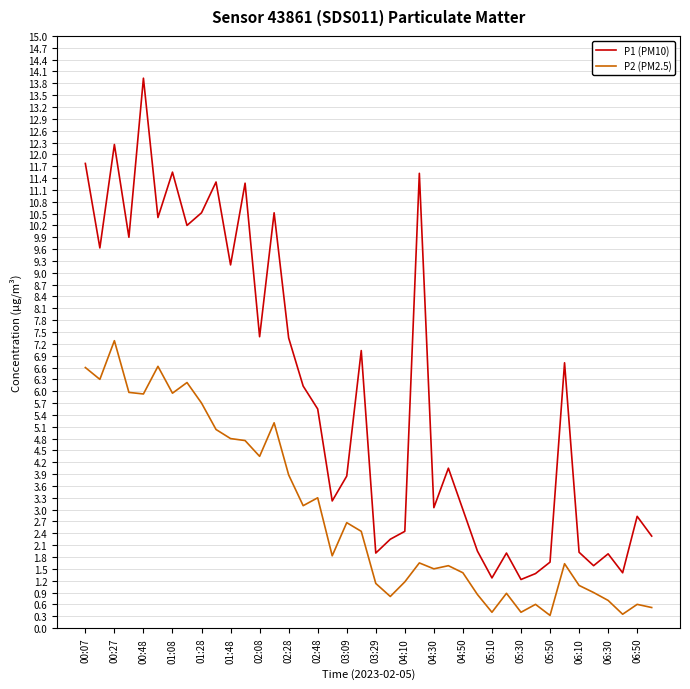

Rank the series by their maximum value, from lowest to highest.

P2 (PM2.5), P1 (PM10)